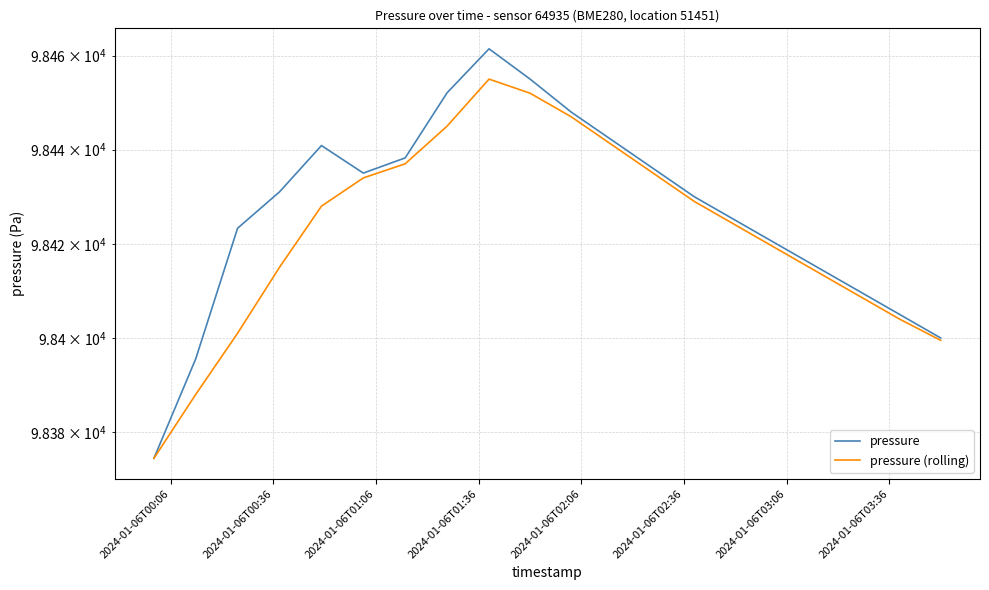

Which series has the largest range (max minus min)?

pressure